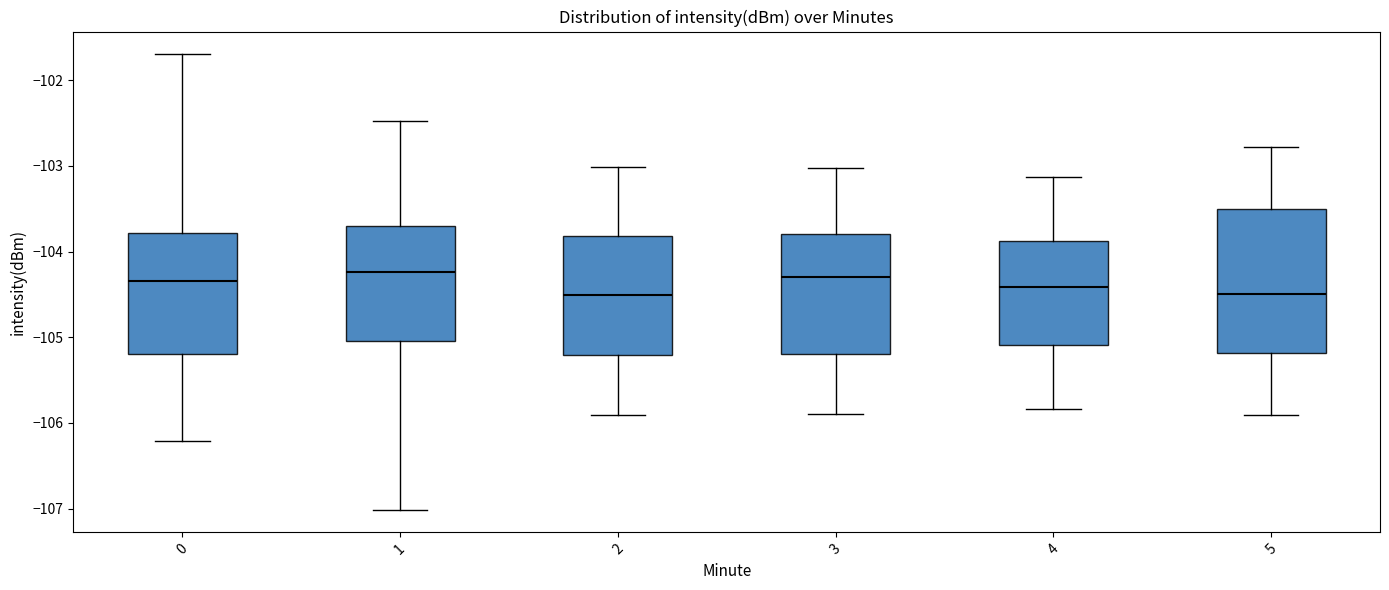

Reading left to right, read every box against the y-axis: the position of its median line, the range the box covers, and the ends of its whiskers. The values are not printed on the chart, so give them approximately, as read against the axis.

0: median -104.3, box -105.2 to -103.8, whiskers -106.2 to -101.7
1: median -104.2, box -105.0 to -103.7, whiskers -107.0 to -102.5
2: median -104.5, box -105.2 to -103.8, whiskers -105.9 to -103.0
3: median -104.3, box -105.2 to -103.8, whiskers -105.9 to -103.0
4: median -104.4, box -105.1 to -103.9, whiskers -105.8 to -103.1
5: median -104.5, box -105.2 to -103.5, whiskers -105.9 to -102.8